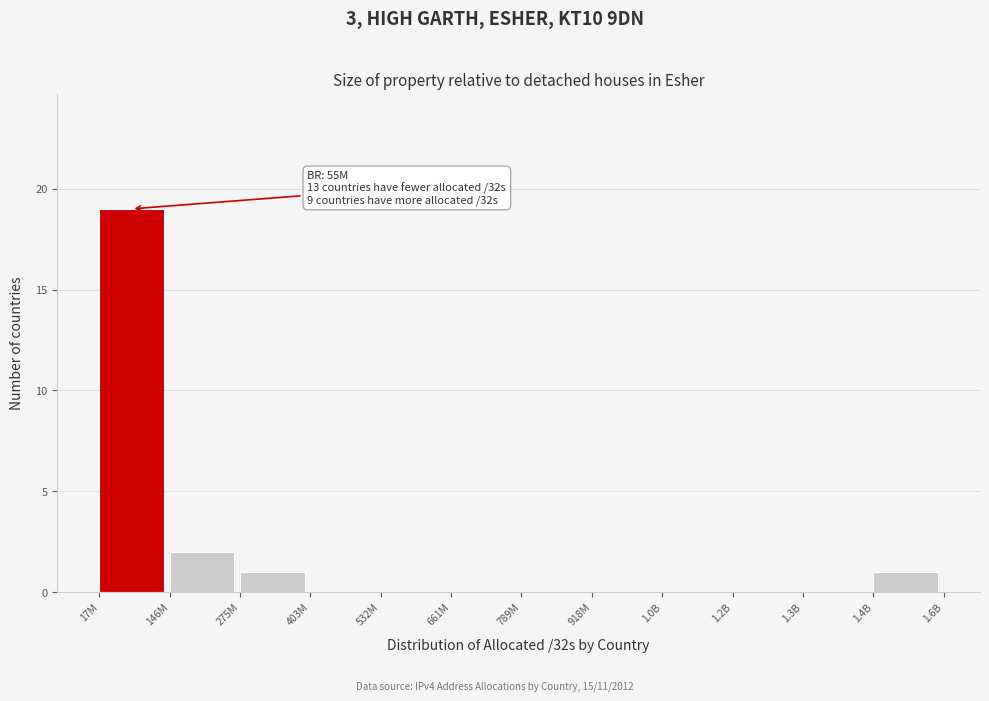

Reading right to left, extract all data points from this chart.

1.4B=1	1.3B=0	1.2B=0	1.0B=0	918M=0	789M=0	661M=0	532M=0	403M=0	275M=1	146M=2	17M=19